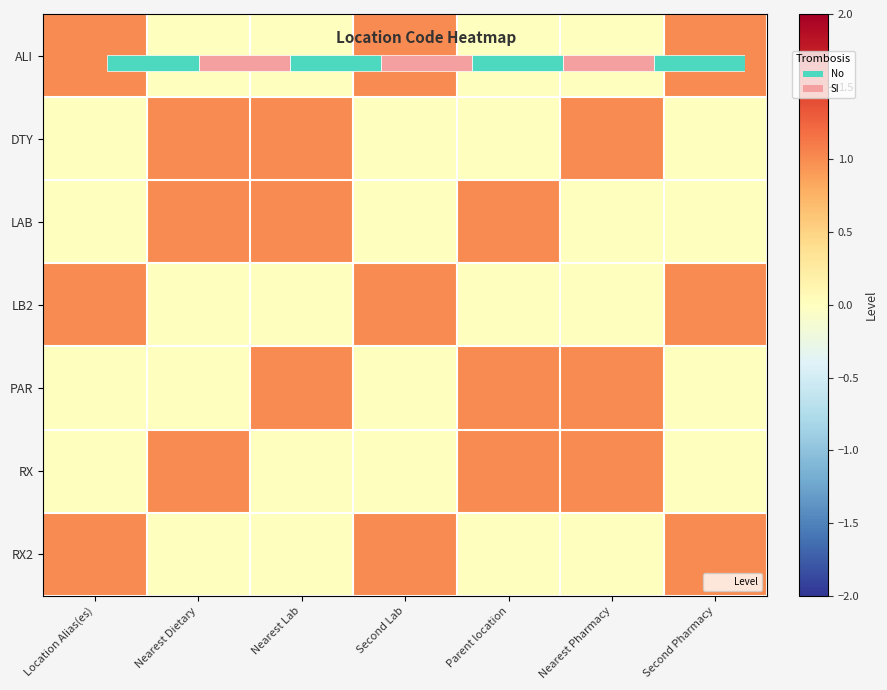

Is the value of RX2 at Nearest Dietary greater than the value of DTY at Nearest Lab?

No